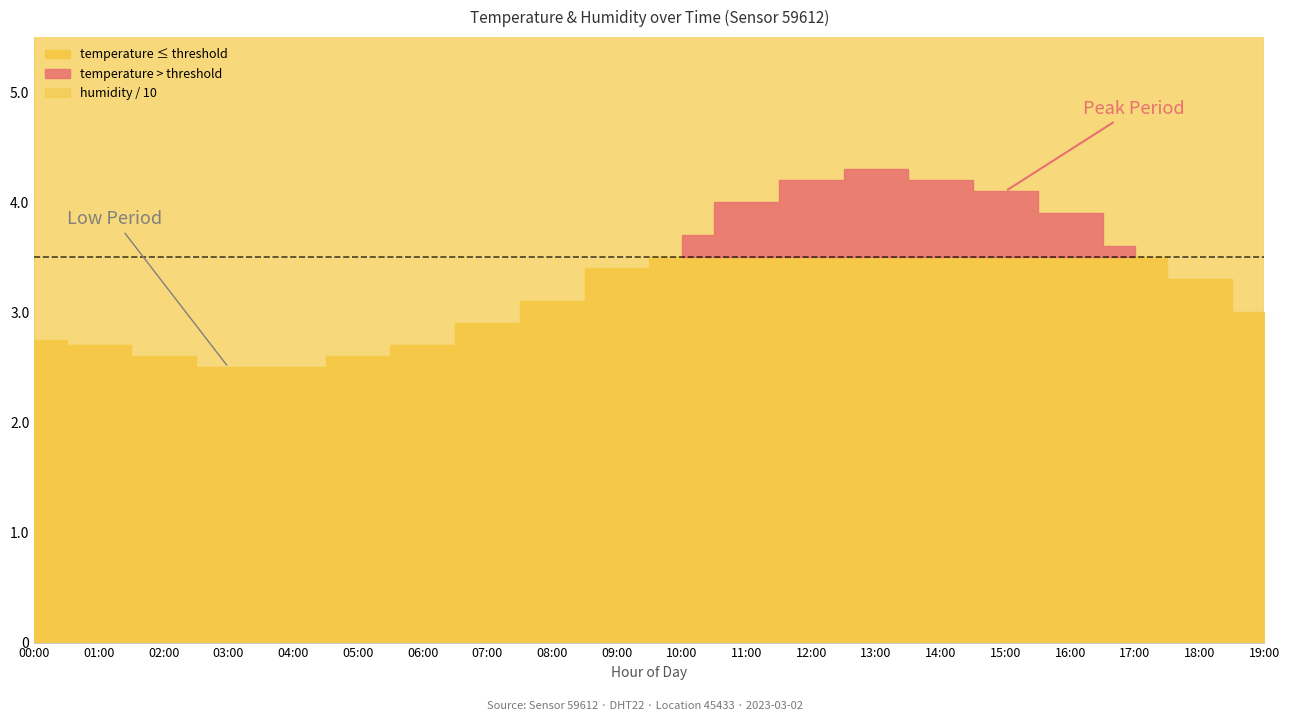

Which series has the widest spread of values?

temperature